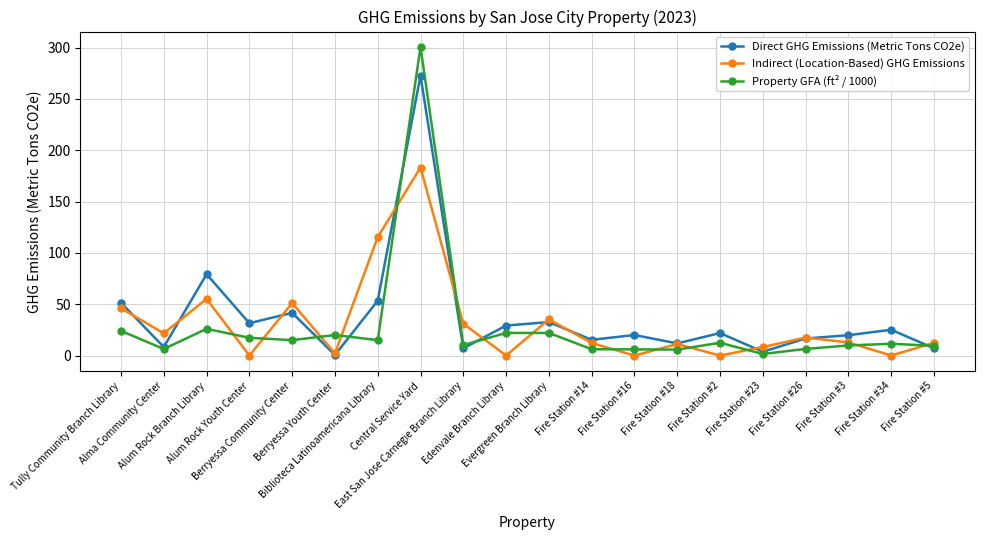

What is the difference between the maximum and minimum values in the Property GFA (ft² / 1000) series?

299.0